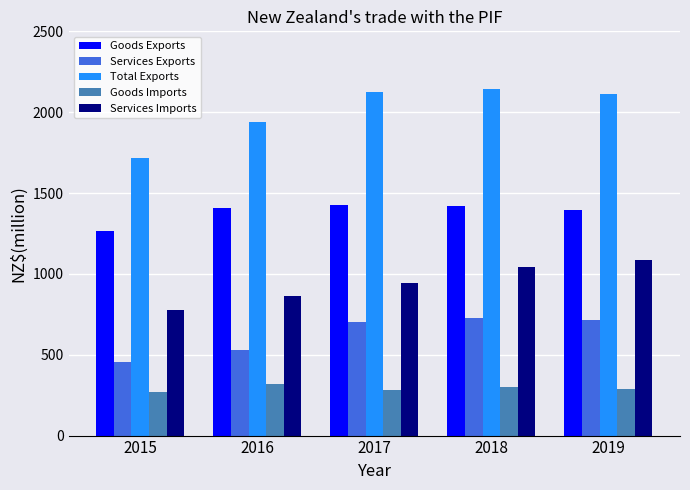

At which label does Services Imports reach its peak?

2019